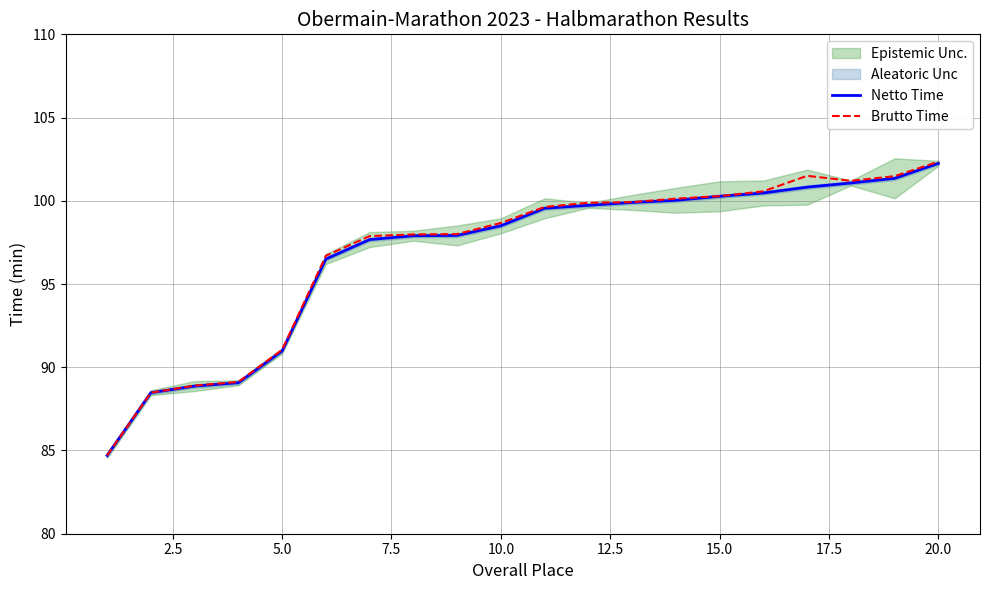

Which series has the largest range (max minus min)?

Brutto Time